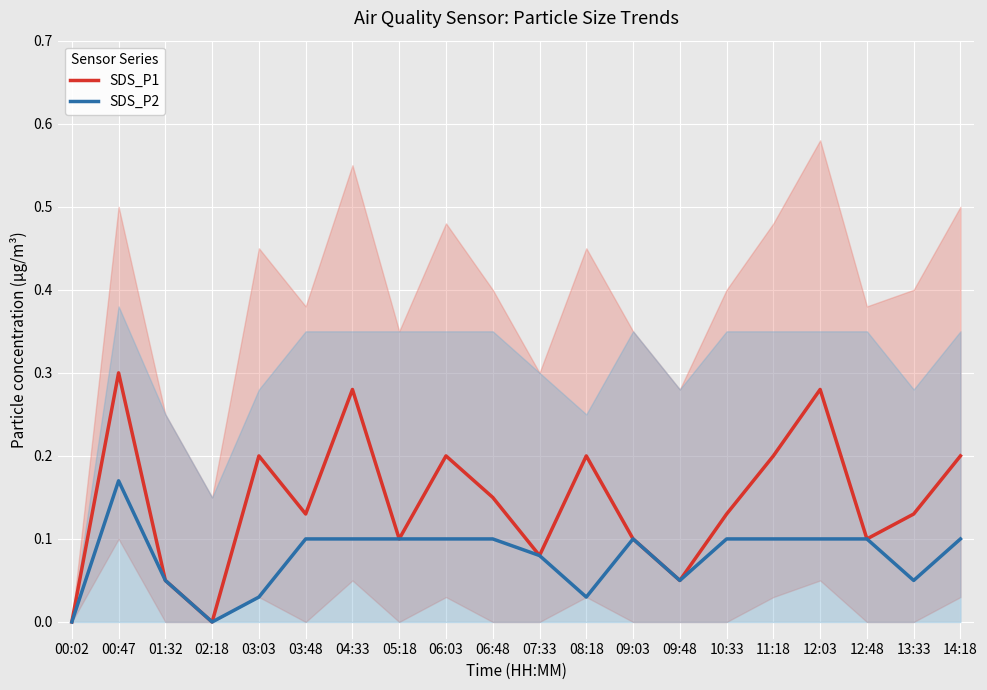

Is the value of SDS_P2 at 06:03 greater than the value of SDS_P1 at 10:33?

No